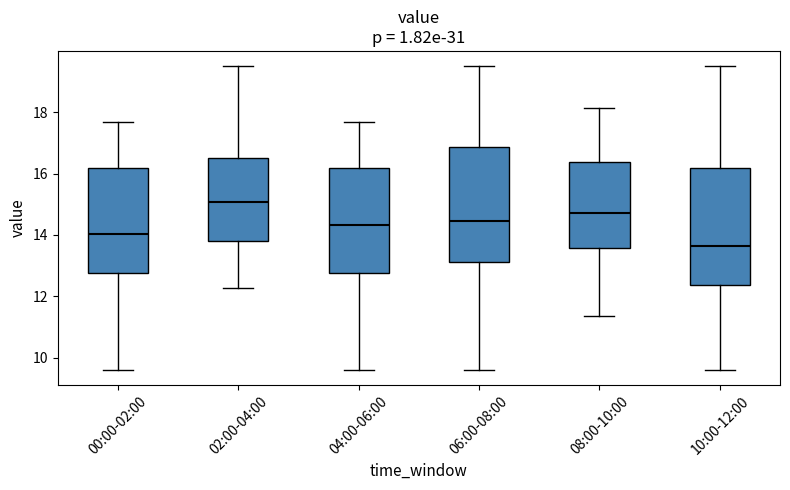

Reading left to right, read every box against the y-axis: the position of its median line, the range the box covers, and the ends of its whiskers. The values are not printed on the chart, so give them approximately, as read against the axis.

00:00-02:00: median 14.0, box 12.8 to 16.2, whiskers 9.6 to 17.6
02:00-04:00: median 15.0, box 13.8 to 16.6, whiskers 12.2 to 19.6
04:00-06:00: median 14.4, box 12.8 to 16.2, whiskers 9.6 to 17.6
06:00-08:00: median 14.4, box 13.2 to 16.8, whiskers 9.6 to 19.6
08:00-10:00: median 14.8, box 13.6 to 16.4, whiskers 11.4 to 18.2
10:00-12:00: median 13.6, box 12.4 to 16.2, whiskers 9.6 to 19.6